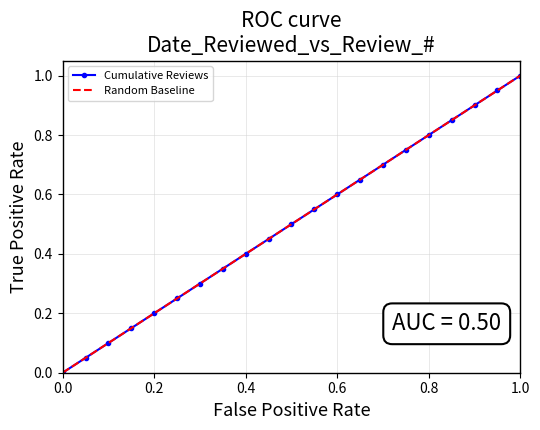

Is it true that Cumulative Reviews equals 0.0 at 0.0?

True